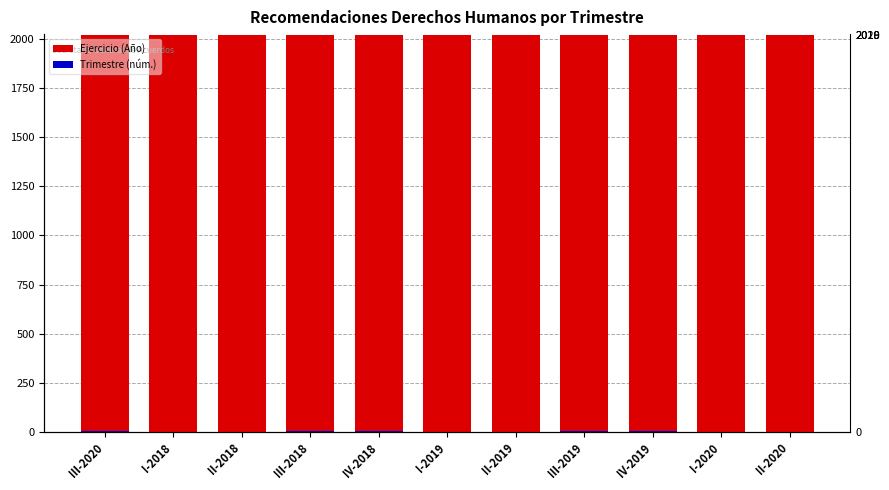

What is the difference between the second highest and second lowest values in the Trimestre (núm.) series?

3